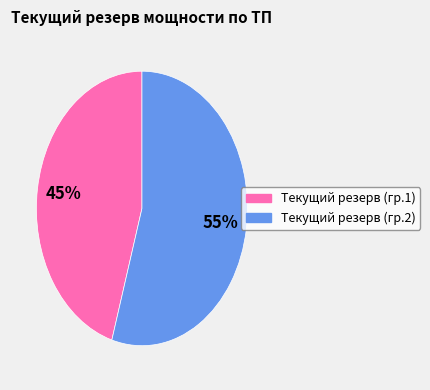

Is there a majority slice in this chart?

Yes